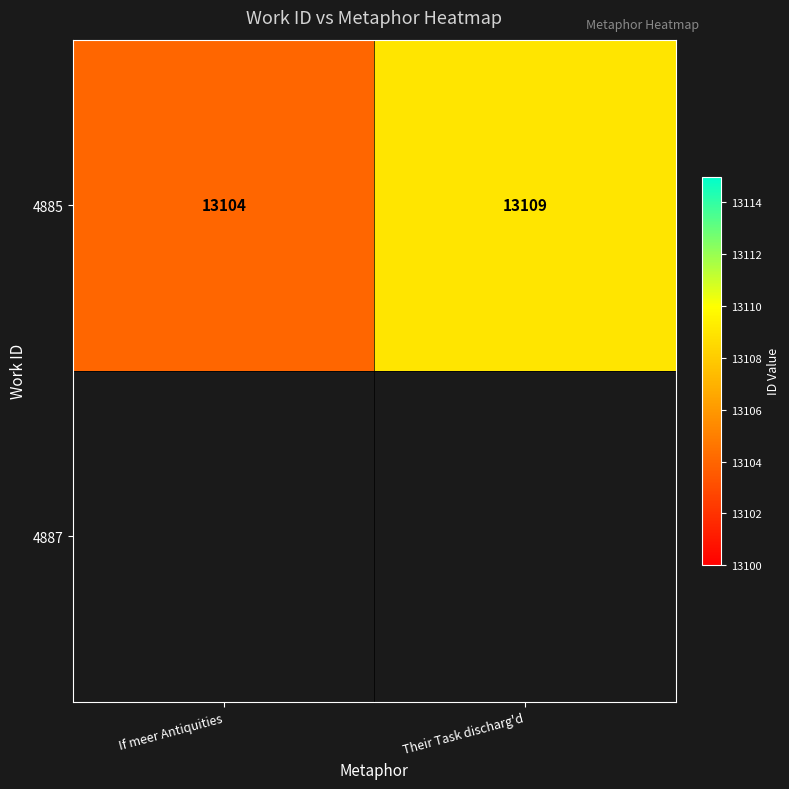

Rank the categories by value from highest to lowest.

Their Task discharg'd, If meer Antiquities